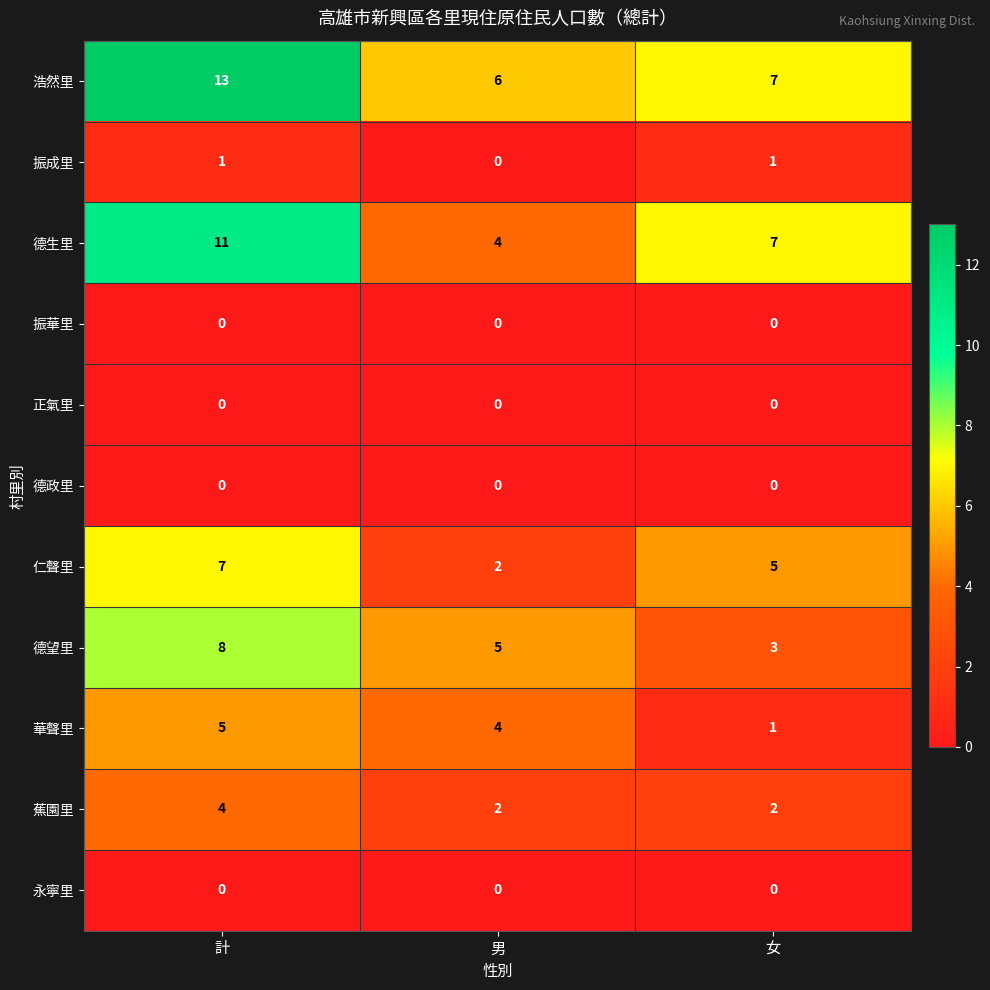

How many 仁聲里 values are between 2 and 7?

3